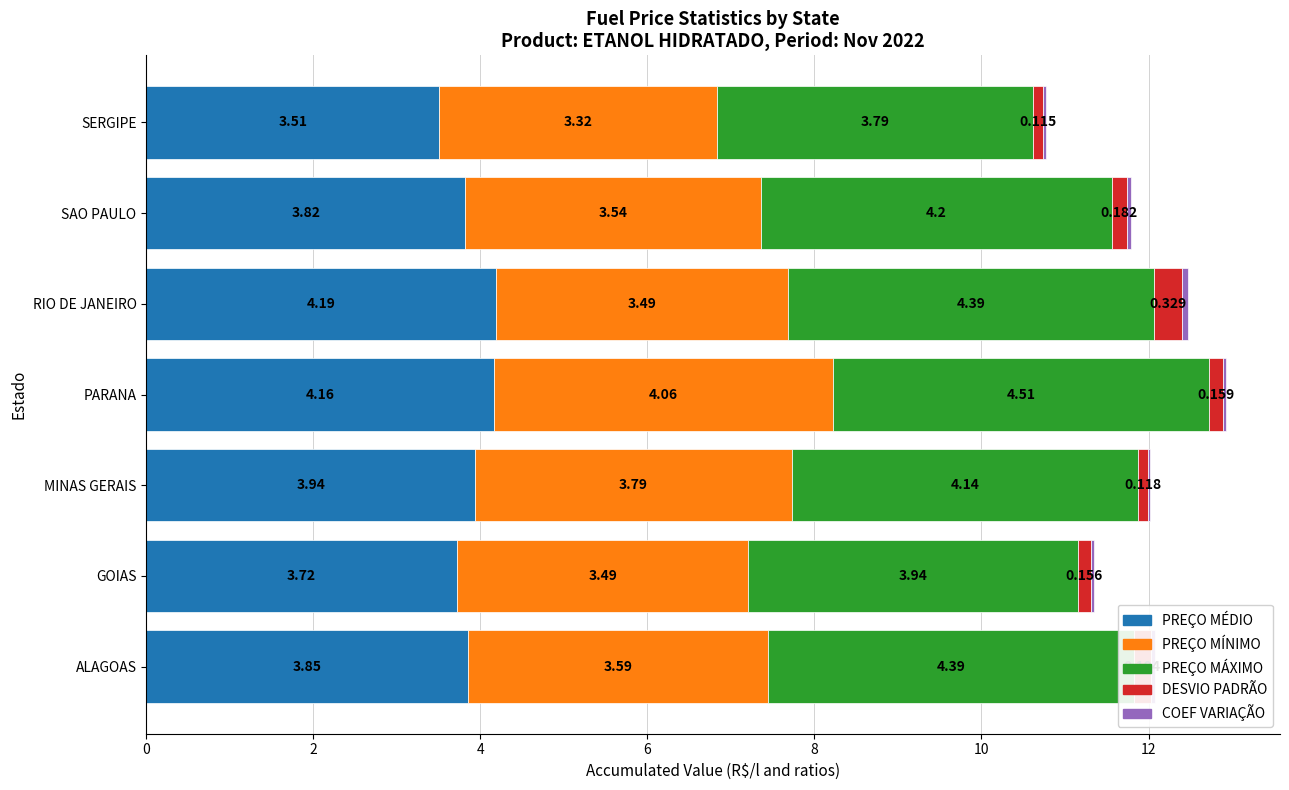

At which category is the sum across all series the highest?

PARANA